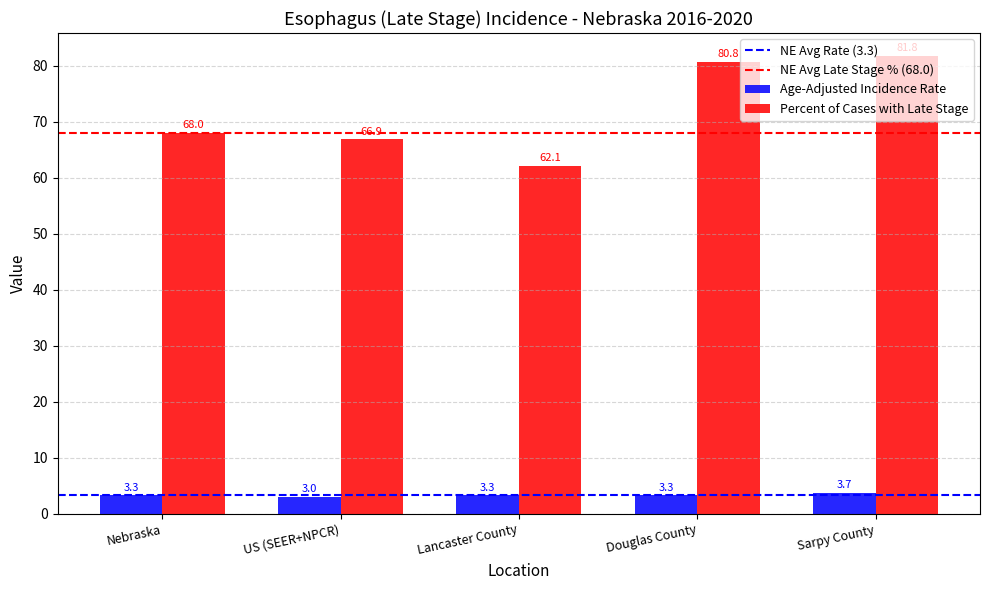

What is the sum of all Age-Adjusted Incidence Rate values?

16.6